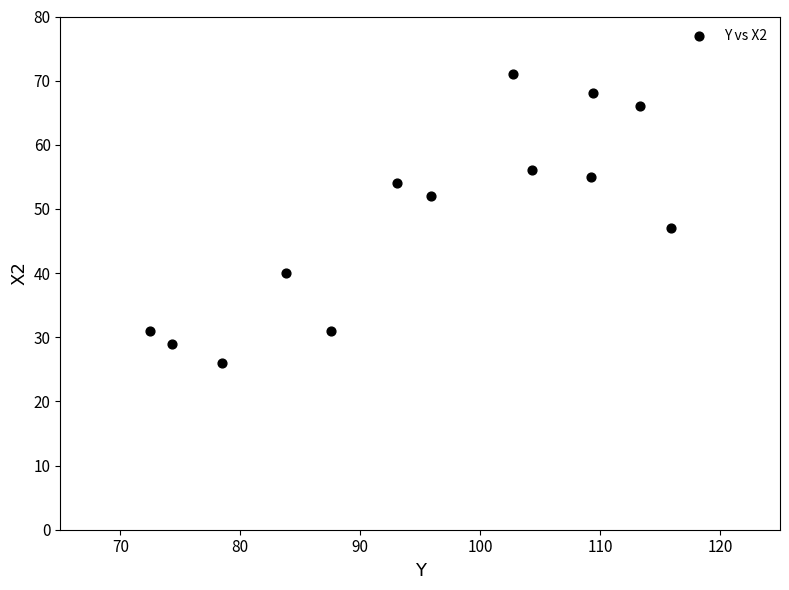

What is the range of Y values (max minus min)?

45